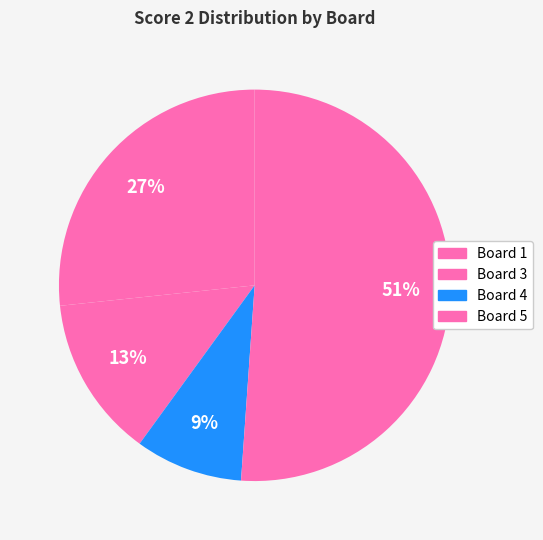

How many segments does this pie chart have?

4